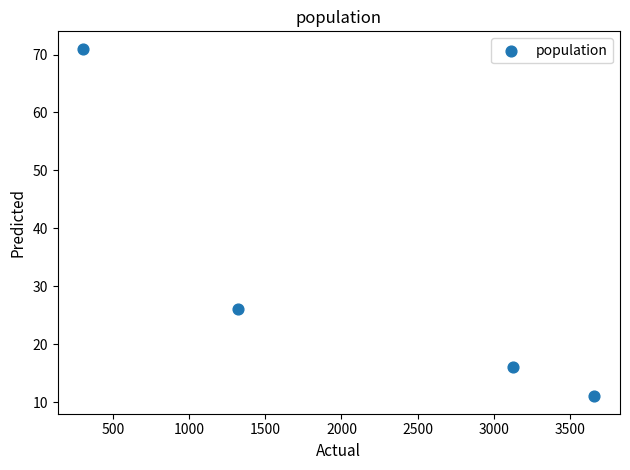

What is the average X value?

2104